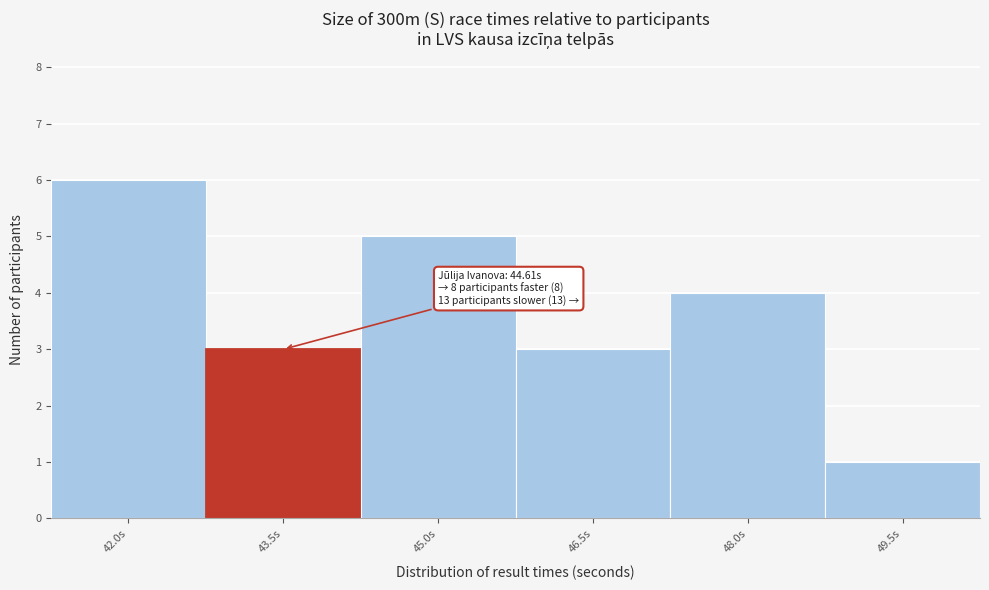

Reading left to right, what are all the values shown in this chart?

42.0s=6	43.5s=3	45.0s=5	46.5s=3	48.0s=4	49.5s=1